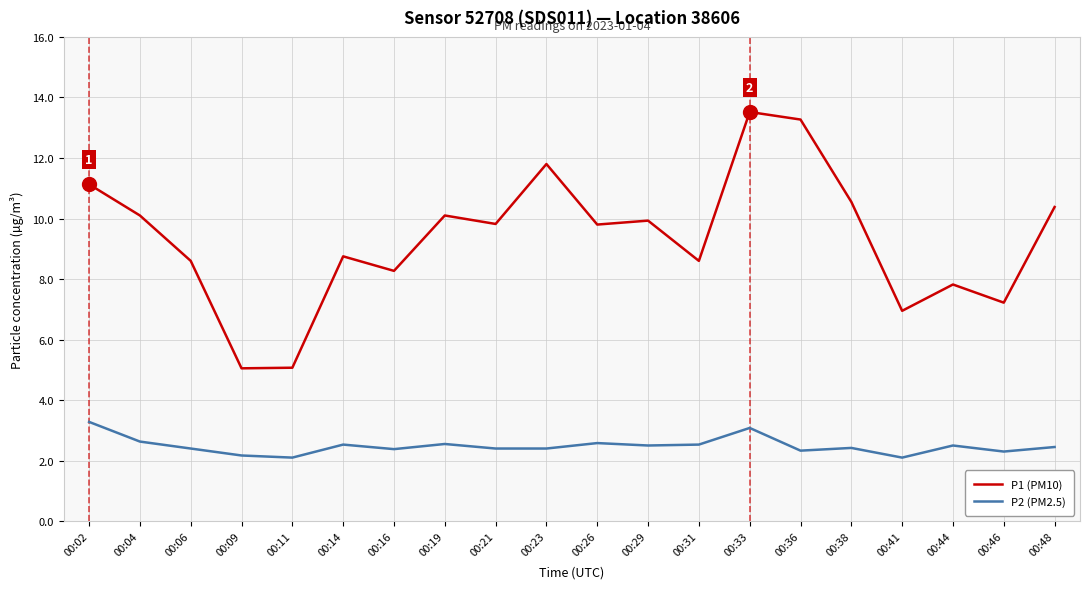

Between 00:04 and 00:31, which series saw the biggest shift?

P1 (PM10)